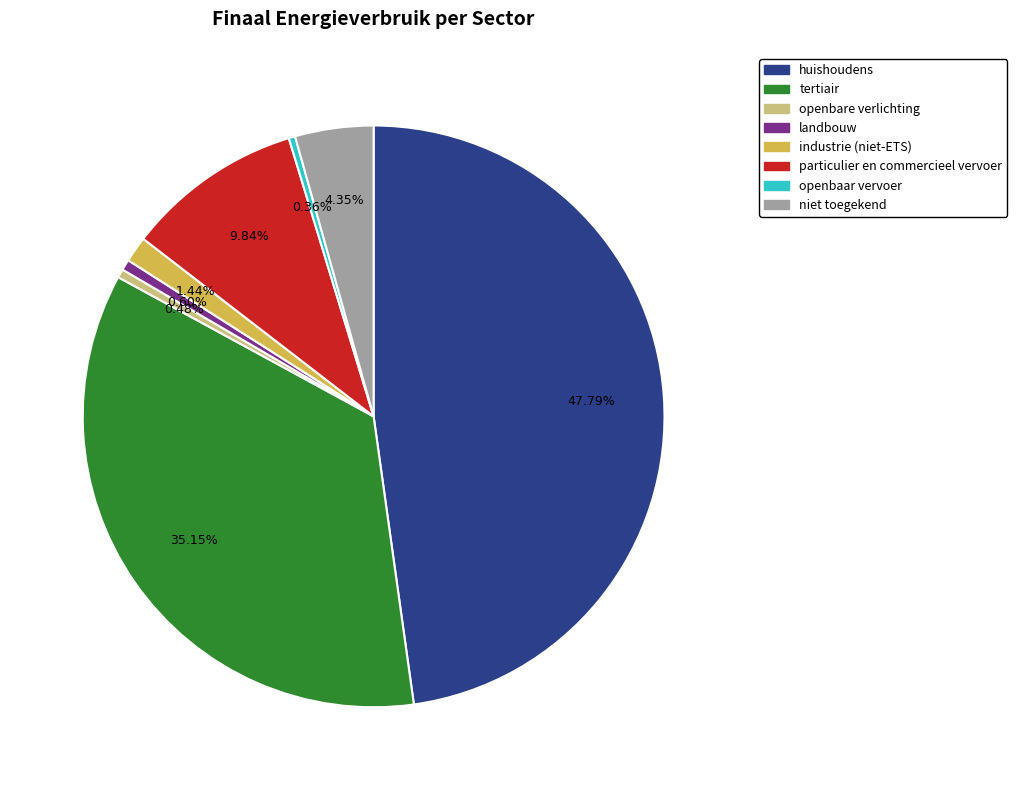

What is the ratio of the value at industrie (niet-ETS) to the value at particulier en commercieel vervoer?

0.1